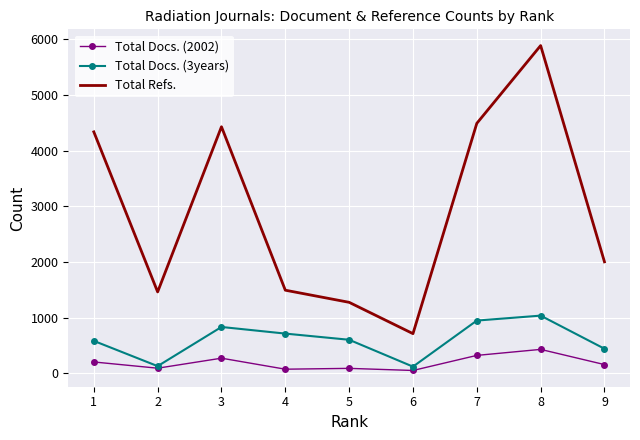

What is the lowest value of the Total Docs. (3years) series?

118